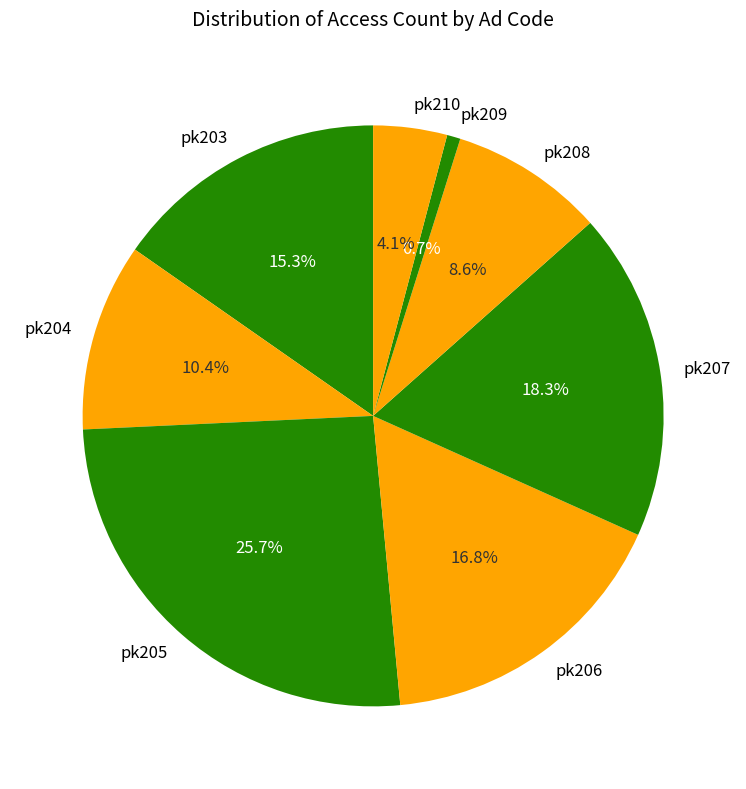

Is pk204 the majority of the pie?

No